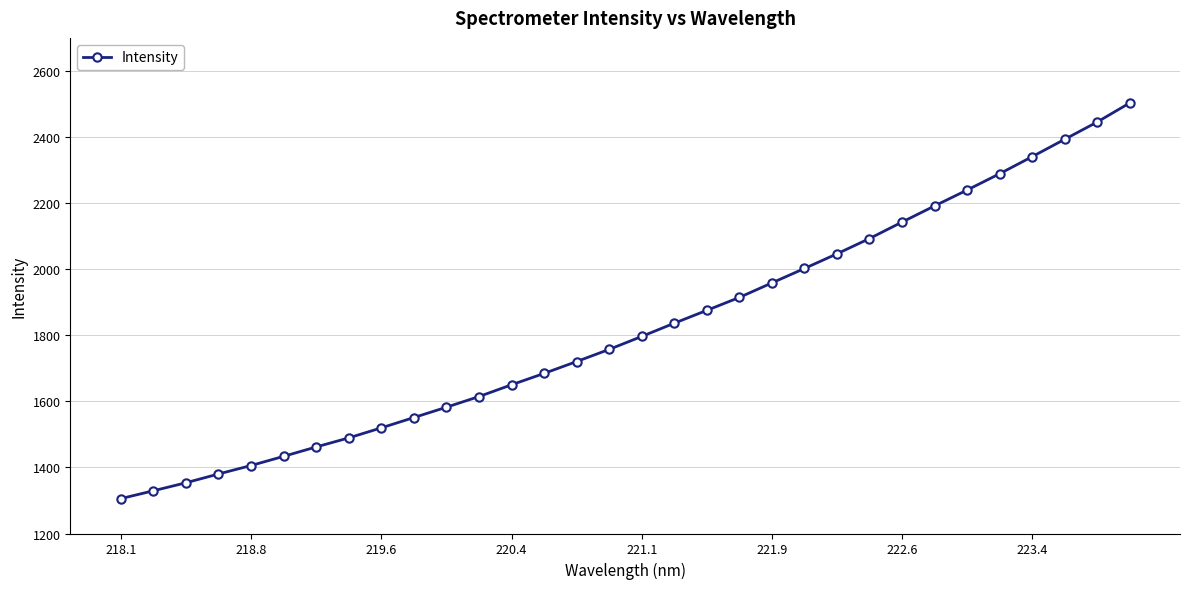

What is the value of the 21st point from the left?

1958.5